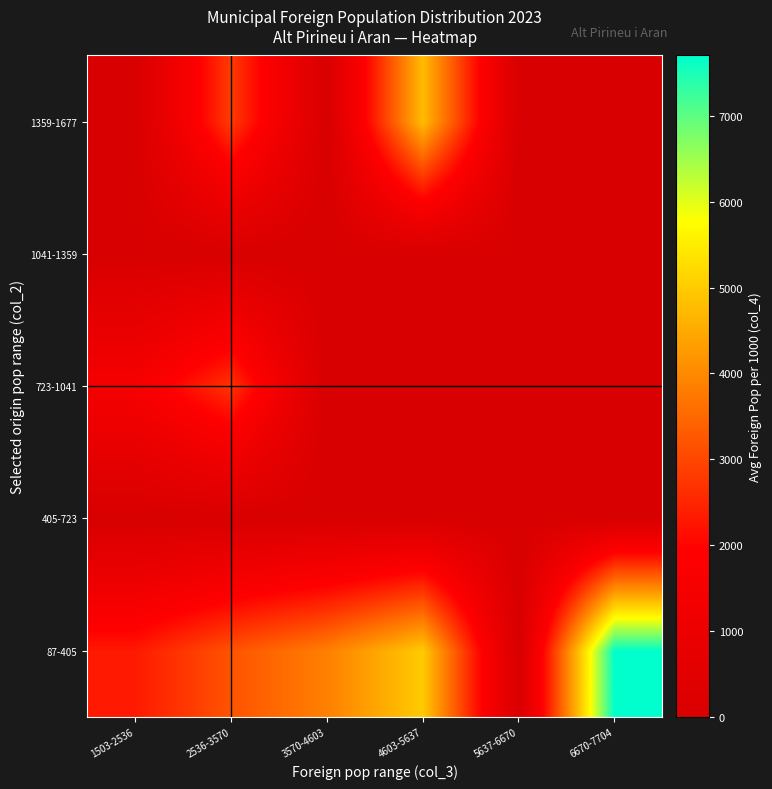

Reading left to right, what are all the values shown in this chart?

87-405: 1503-2536=2306.3	2536-3570=3176.5	3570-4603=3855.8	4603-5637=4993.0	5637-6670=0.0	6670-7704=7703.0
405-723: 1503-2536=0.0	2536-3570=0.0	3570-4603=0.0	4603-5637=0.0	5637-6670=0.0	6670-7704=0.0
723-1041: 1503-2536=1504.0	2536-3570=2707.0	3570-4603=0.0	4603-5637=0.0	5637-6670=0.0	6670-7704=0.0
1041-1359: 1503-2536=0.0	2536-3570=0.0	3570-4603=0.0	4603-5637=0.0	5637-6670=0.0	6670-7704=0.0
1359-1677: 1503-2536=0.0	2536-3570=2827.0	3570-4603=0.0	4603-5637=4777.0	5637-6670=0.0	6670-7704=0.0